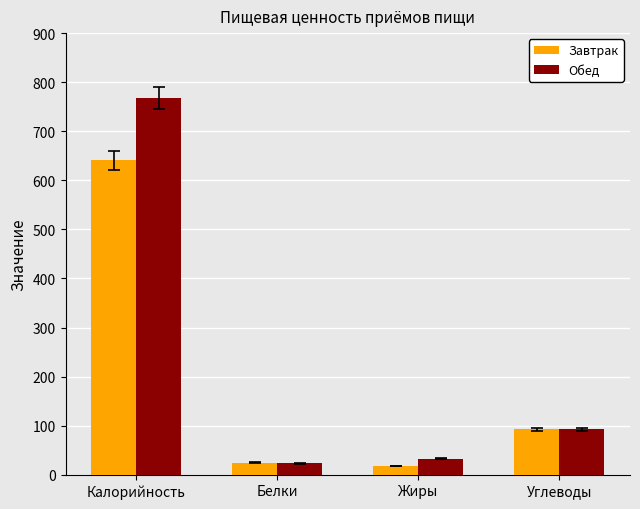

What position from the left is Жиры?

3